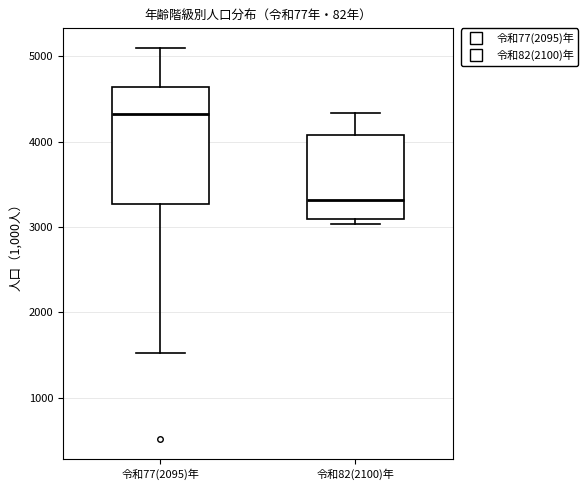

Reading left to right, read every box against the y-axis: the position of its median line, the range the box covers, and the ends of its whiskers. The values are not printed on the chart, so give them approximately, as read against the axis.

令和77(2095)年: median 4300, box 3300 to 4600, whiskers 1500 to 5100
令和82(2100)年: median 3300, box 3100 to 4100, whiskers 3000 to 4300